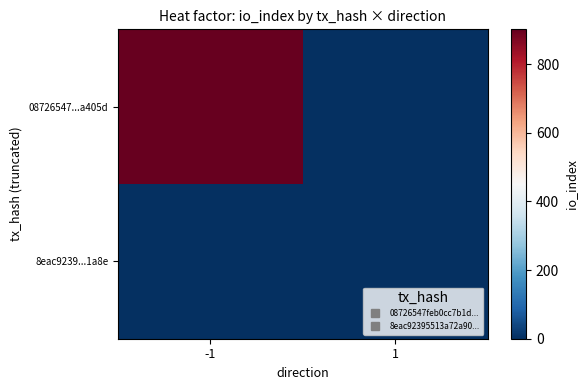

Reading right to left, what are all the values shown in this chart?

08726547...a405d: 1=0	-1=901
8eac9239...1a8e: 1=0	-1=0